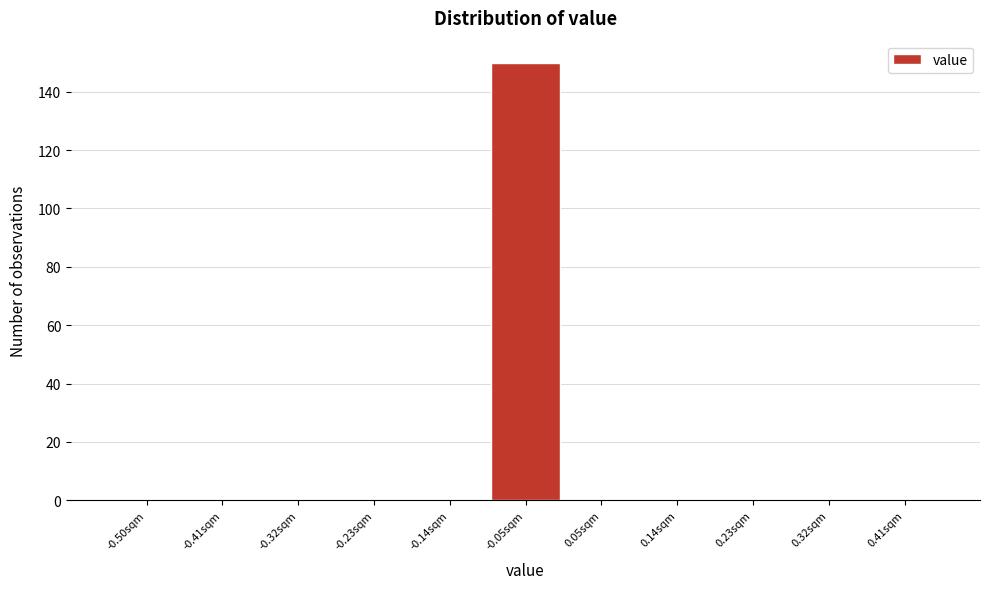

Reading right to left, list all the values displayed in this chart.

0.41sqm=0	0.32sqm=0	0.23sqm=0	0.14sqm=0	0.05sqm=0	-0.05sqm=150	-0.14sqm=0	-0.23sqm=0	-0.32sqm=0	-0.41sqm=0	-0.50sqm=0